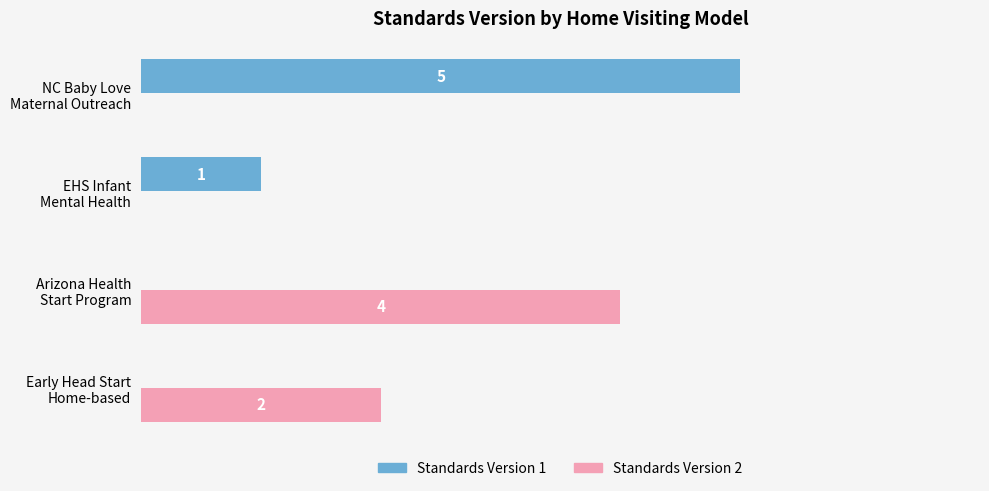

What are all the series names shown in the legend?

Standards Version 1, Standards Version 2